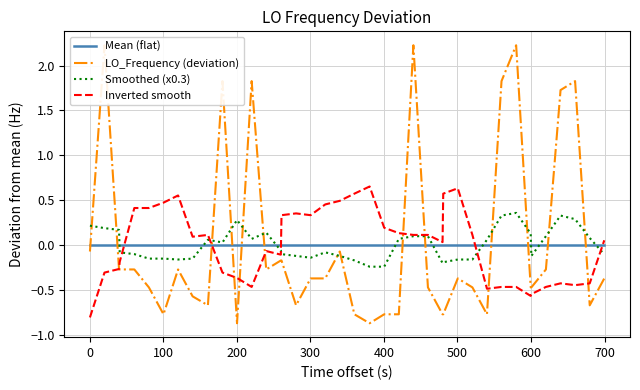

What is the minimum value for Inverted smooth?

-0.8